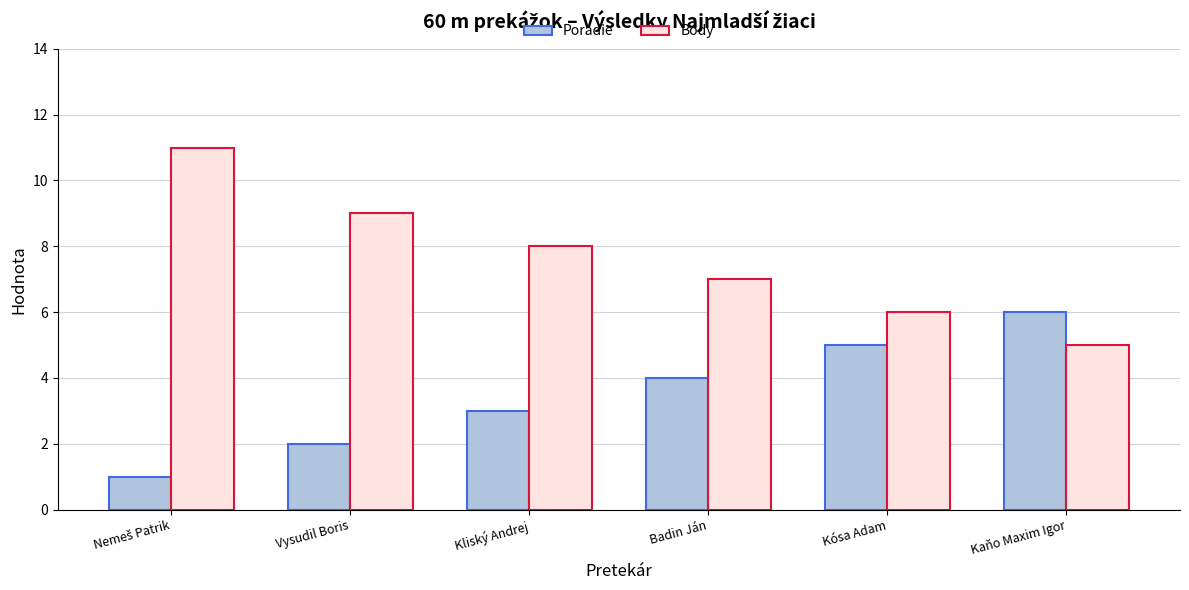

What is the label of the 4th bar from the left?

Badin Ján